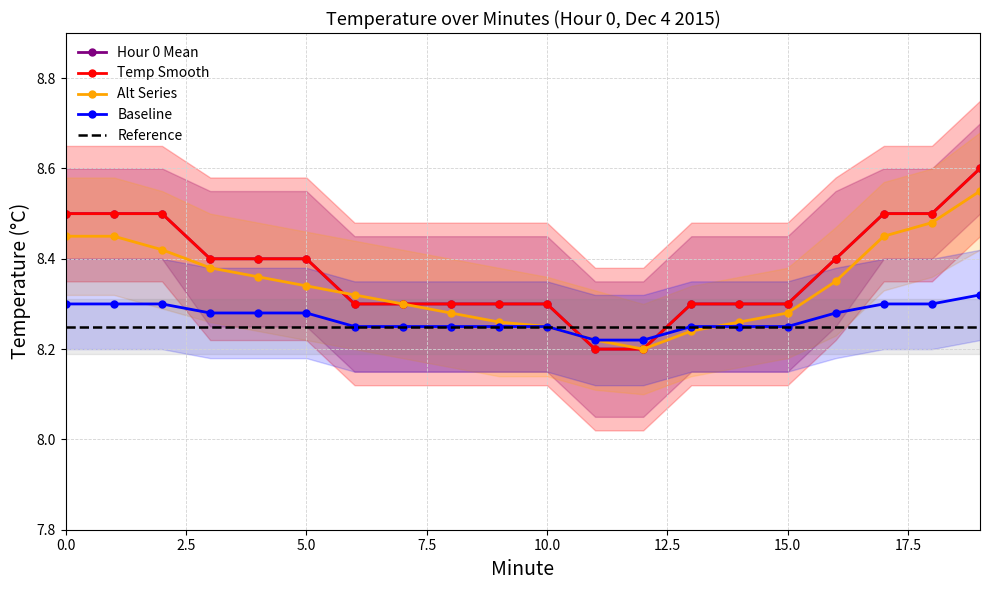

Between which two adjacent categories do Temp Smooth and Baseline first intersect?

10 and 11